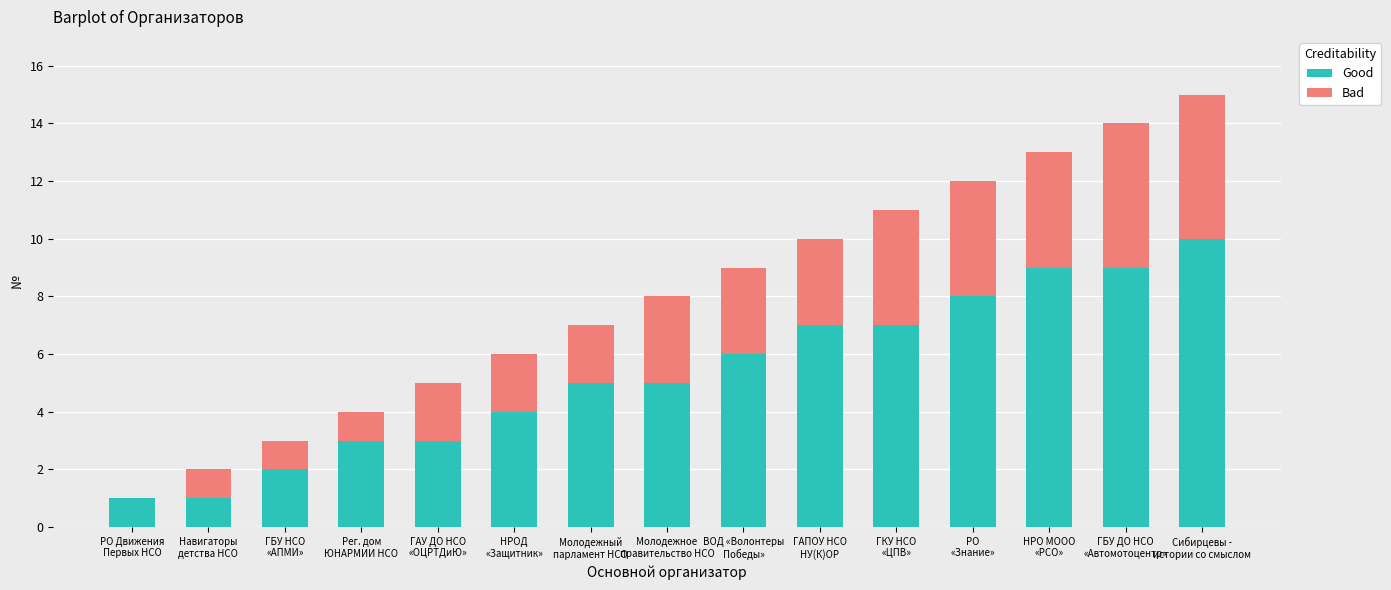

How many categories are shown in the chart?

15